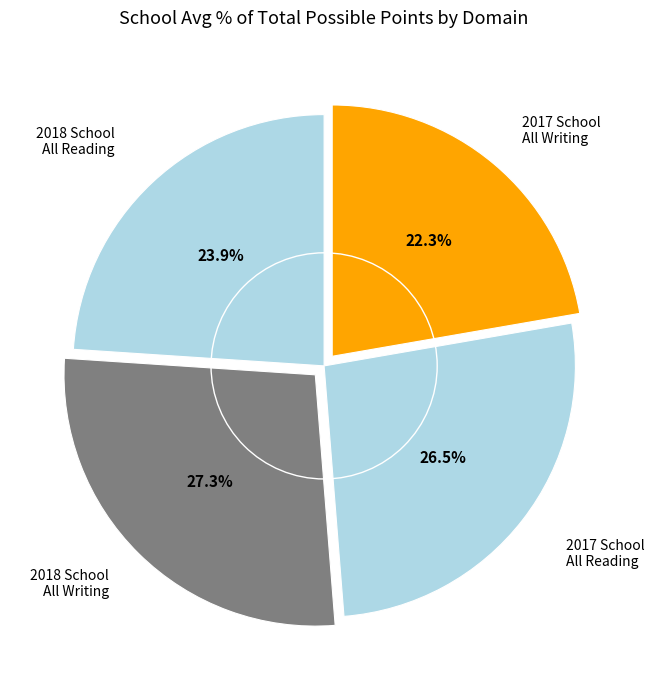

What is the smallest slice in the pie chart?

2017 School All Writing